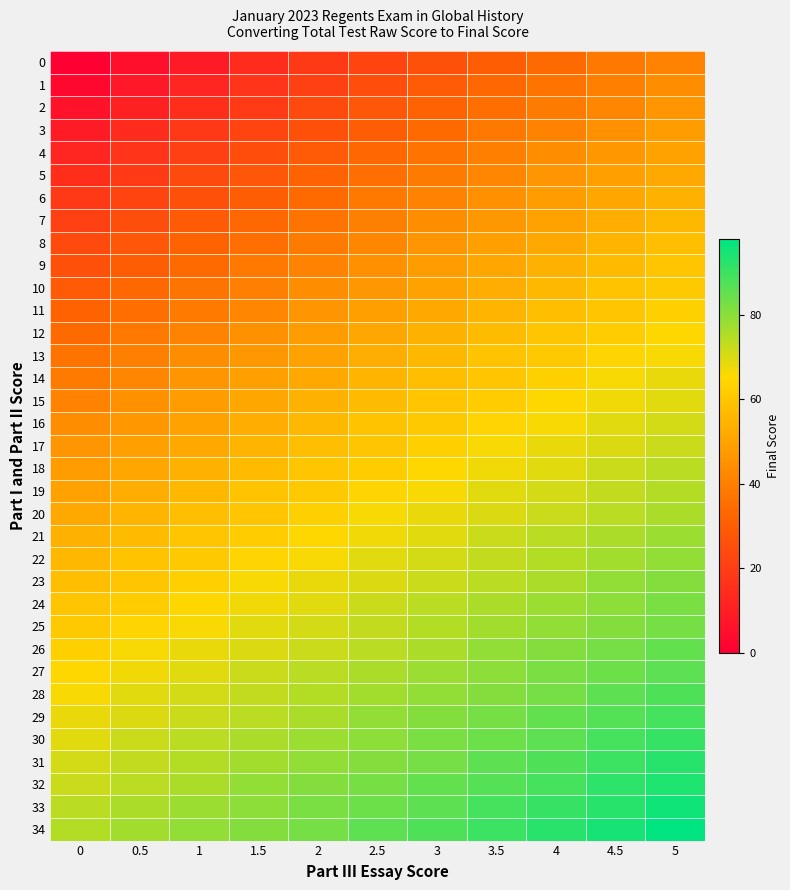

At which category is the sum across all series the highest?

5